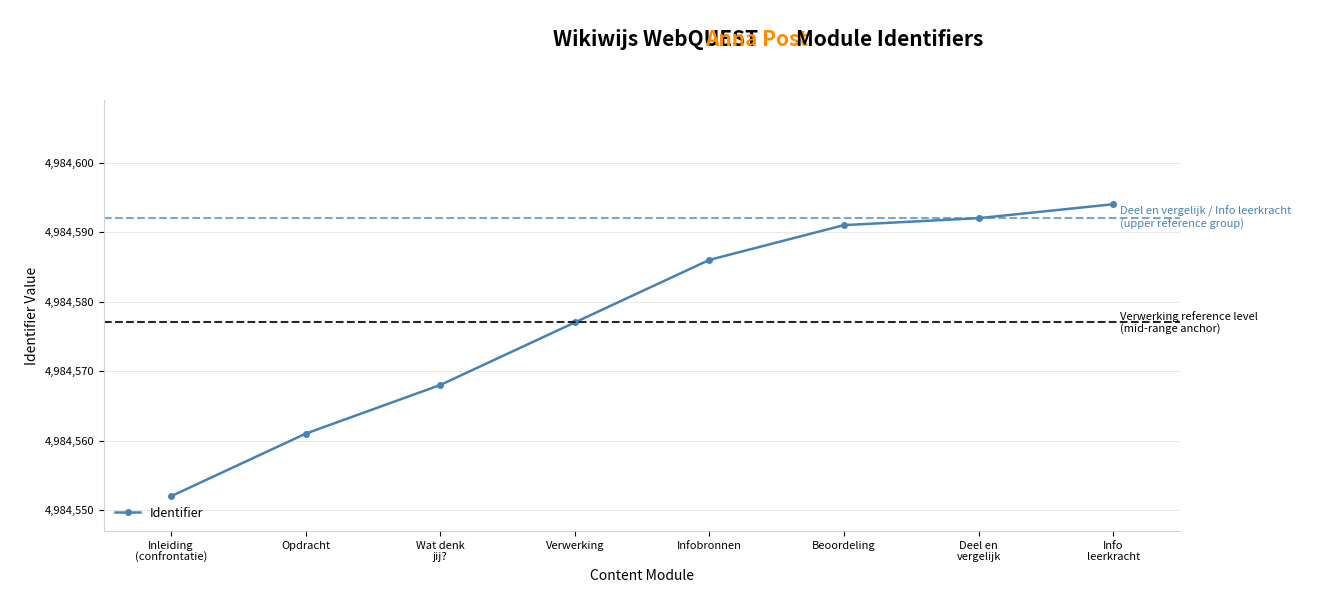

What is the value of the 6th point from the left?

4984591